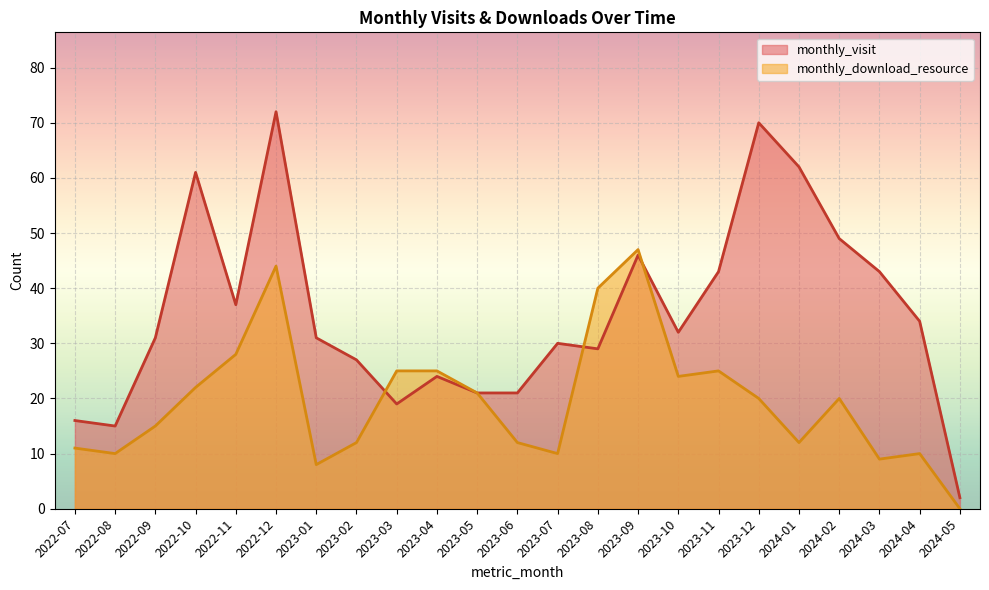

At how many categories does at least one series exceed 5?

22